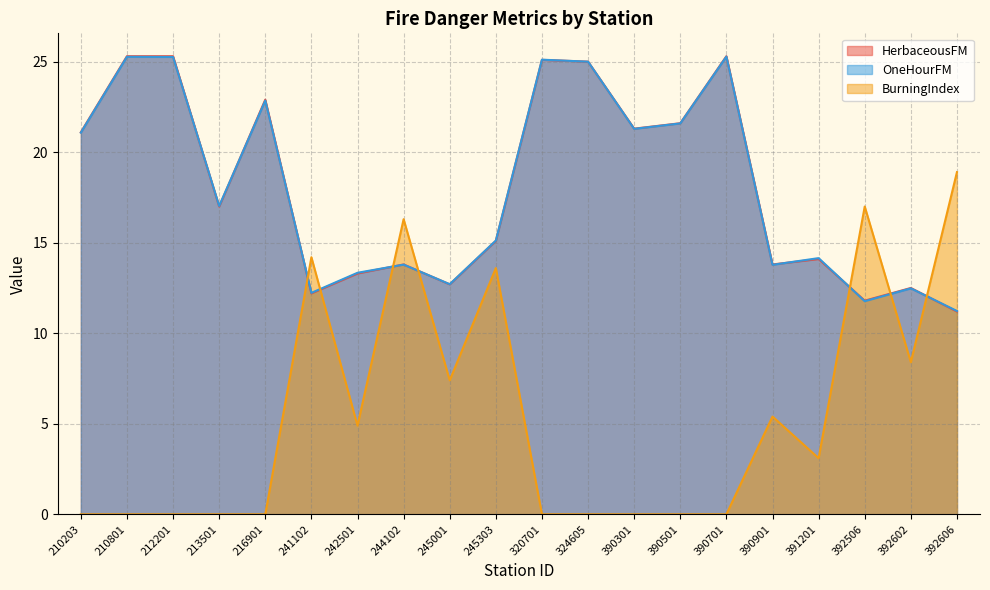

What is the maximum value shown in the chart?

25.3